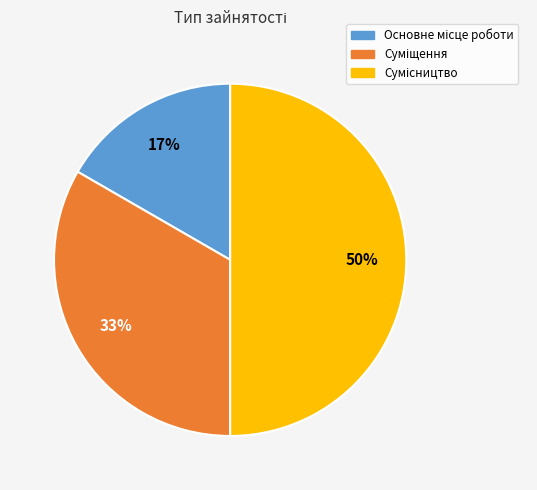

To the nearest percent, what is the average slice percentage?

33%